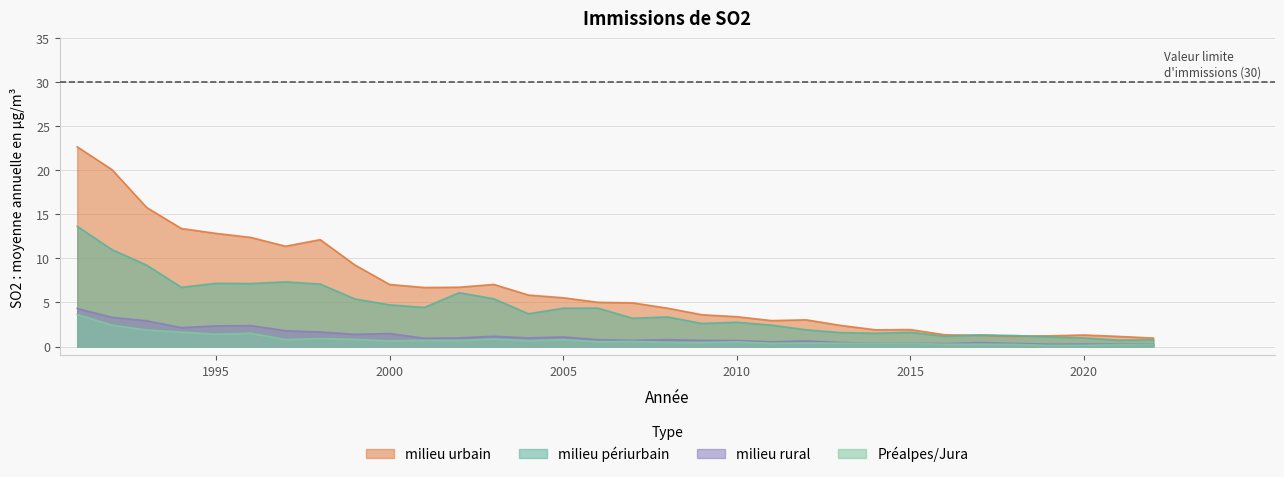

Reading right to left, extract all data points from this chart.

milieu urbain: 2022=1.0	2021=1.1	2020=1.3	2019=1.2	2018=1.2	2017=1.3	2016=1.3	2015=1.9	2014=1.9	2013=2.4	2012=3.0	2011=2.9	2010=3.4	2009=3.6	2008=4.4	2007=5.0	2006=5.0	2005=5.5	2004=5.8	2003=7.0	2002=6.7	2001=6.7	2000=7.0	1999=9.2	1998=12.1	1997=11.4	1996=12.4	1995=12.8	1994=13.4	1993=15.8	1992=20.1	1991=22.7
milieu périurbain: 2022=0.8	2021=0.7	2020=1.0	2019=1.1	2018=1.3	2017=1.3	2016=1.2	2015=1.6	2014=1.5	2013=1.6	2012=1.9	2011=2.4	2010=2.8	2009=2.6	2008=3.4	2007=3.2	2006=4.4	2005=4.3	2004=3.7	2003=5.4	2002=6.1	2001=4.4	2000=4.7	1999=5.4	1998=7.1	1997=7.3	1996=7.2	1995=7.2	1994=6.7	1993=9.2	1992=11.0	1991=13.6
milieu rural: 2022=0.2	2021=0.3	2020=0.3	2019=0.3	2018=0.3	2017=0.5	2016=0.3	2015=0.4	2014=0.4	2013=0.5	2012=0.6	2011=0.5	2010=0.7	2009=0.7	2008=0.8	2007=0.7	2006=0.8	2005=1.1	2004=1.0	2003=1.2	2002=1.0	2001=0.9	2000=1.5	1999=1.4	1998=1.6	1997=1.8	1996=2.4	1995=2.3	1994=2.1	1993=2.9	1992=3.3	1991=4.3
Préalpes/Jura: 2022=0.2	2021=0.2	2020=0.1	2019=0.1	2018=0.2	2017=0.3	2016=0.3	2015=0.3	2014=0.4	2013=0.4	2012=0.4	2011=0.4	2010=0.5	2009=0.5	2008=0.5	2007=0.6	2006=0.6	2005=0.8	2004=0.7	2003=0.8	2002=0.7	2001=0.7	2000=0.6	1999=0.8	1998=0.9	1997=0.8	1996=1.5	1995=1.4	1994=1.6	1993=1.9	1992=2.4	1991=3.6